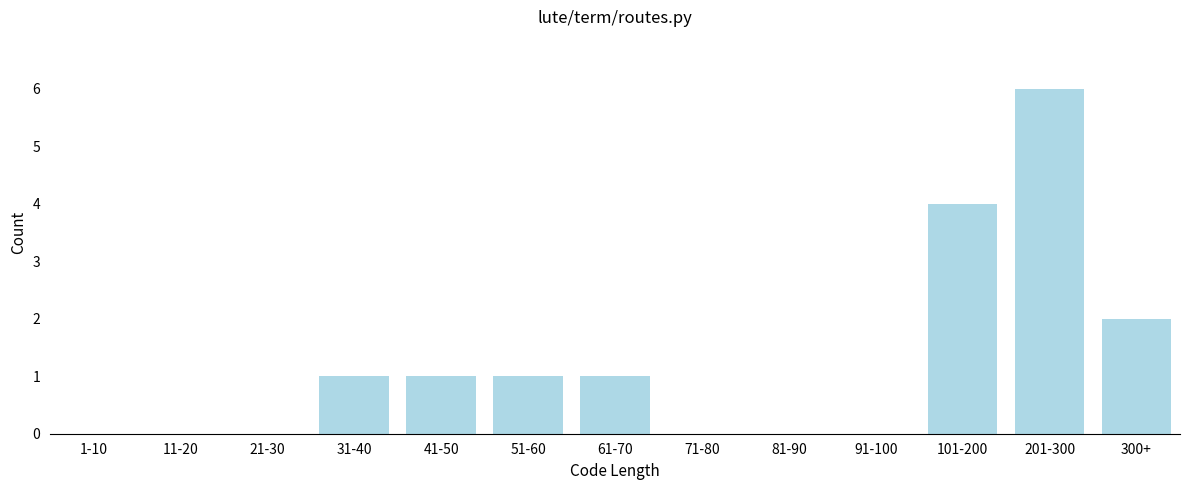

Reading left to right, list all the values displayed in this chart.

1-10=0	11-20=0	21-30=0	31-40=1	41-50=1	51-60=1	61-70=1	71-80=0	81-90=0	91-100=0	101-200=4	201-300=6	300+=2